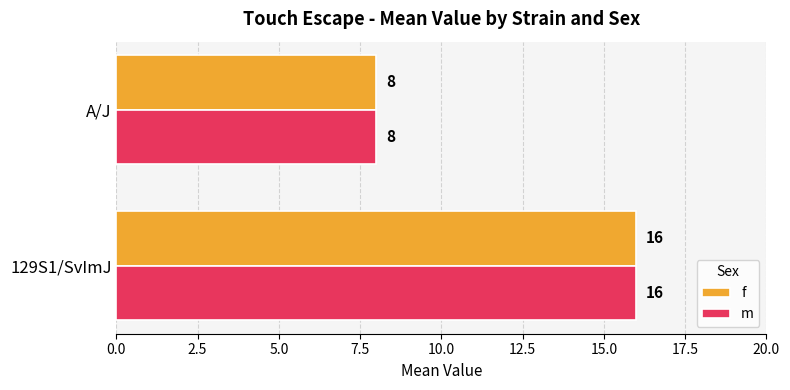

What is the total value across all series at 129S1/SvImJ?

32